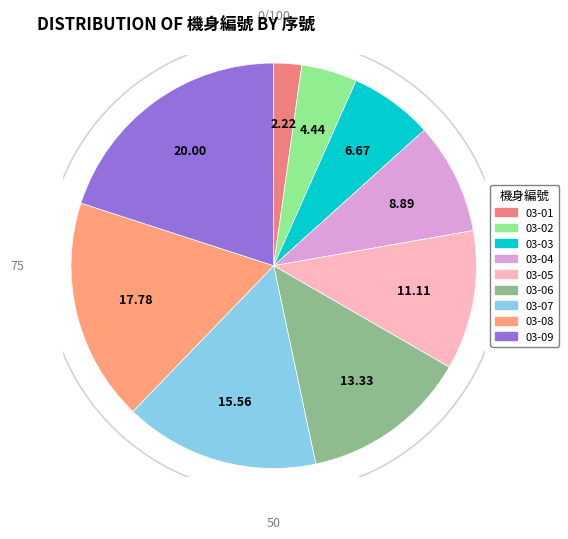

How many slices are in this pie chart?

9